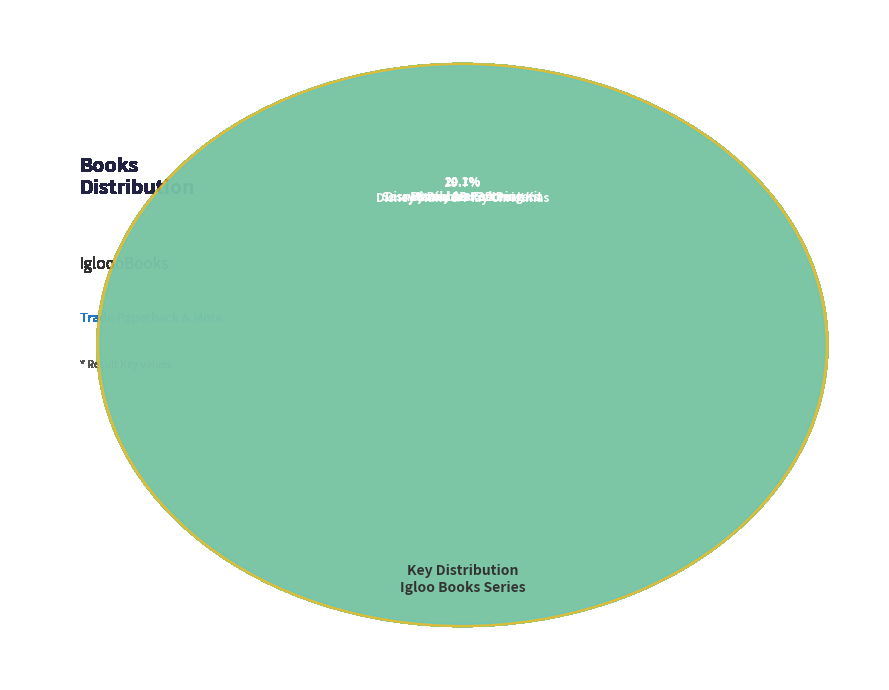

Is it true that Disney Make & Play Christmas is 27% of the pie?

False